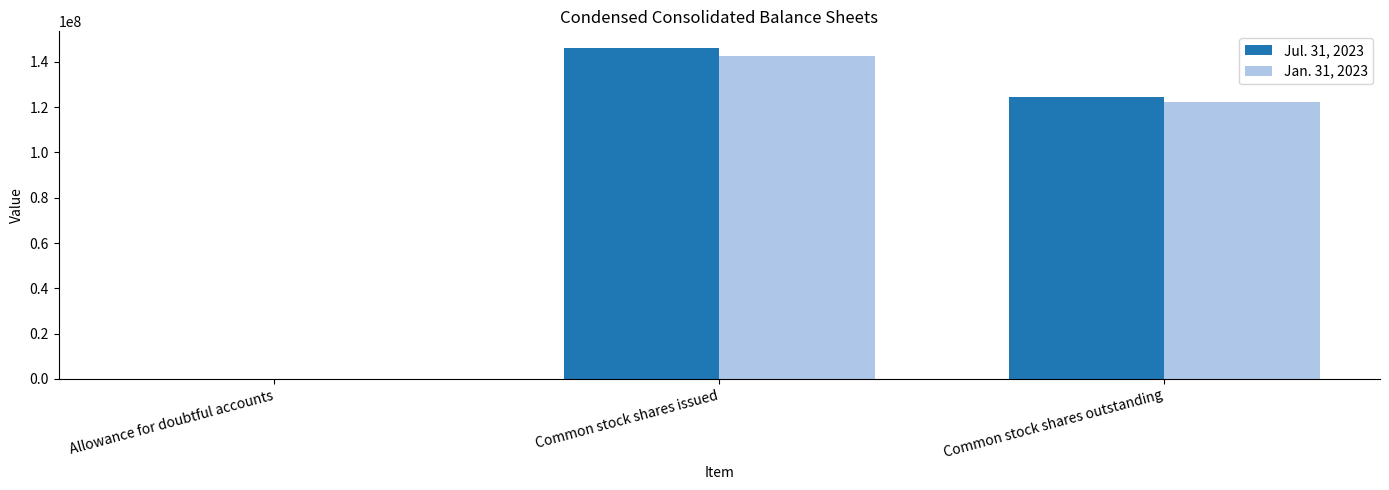

How many groups of bars are there?

3